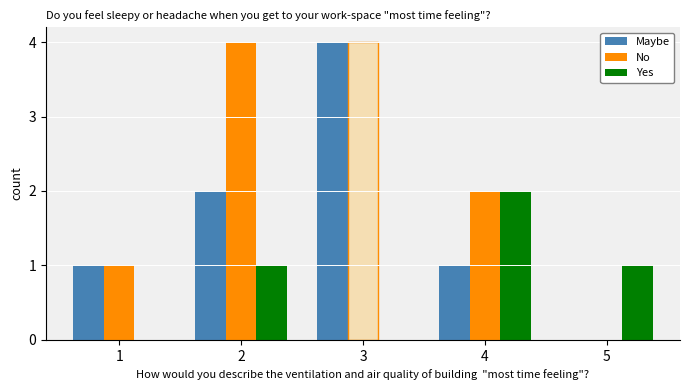

The No series shows 4 at 3. True or false?

True